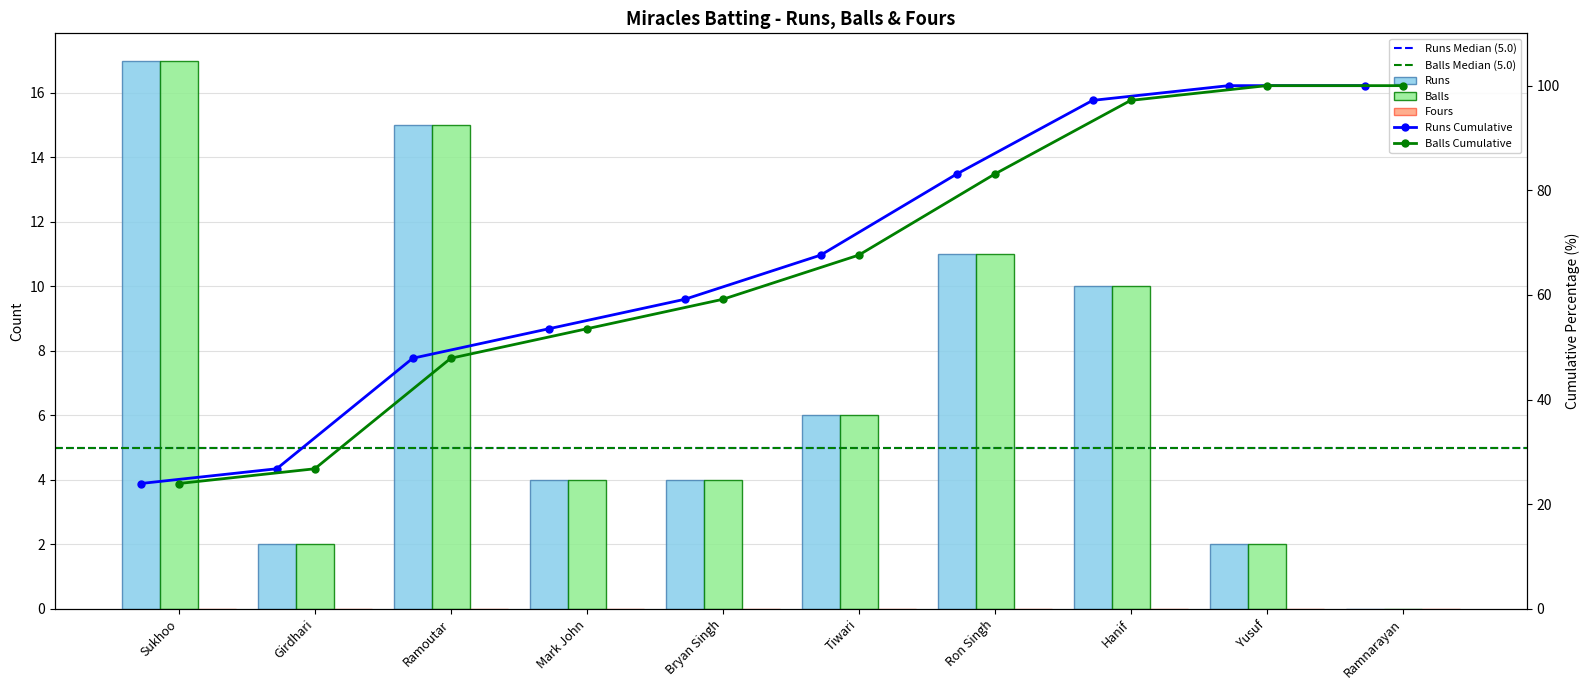

At which category is the sum across all series the highest?

Sukhoo